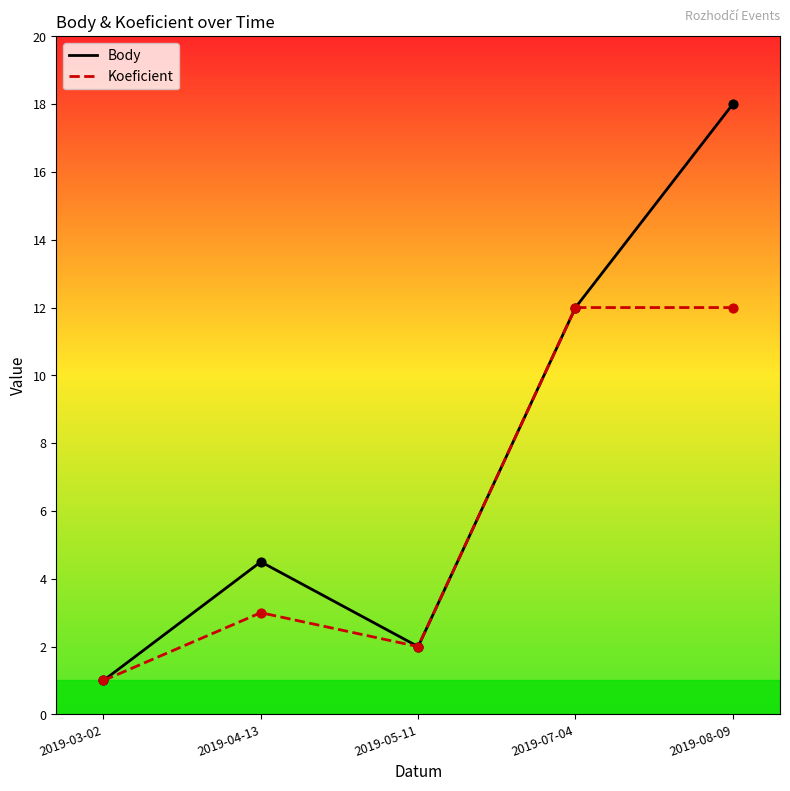

What is the spread (max minus min) of values at 2019-08-09?

6.0